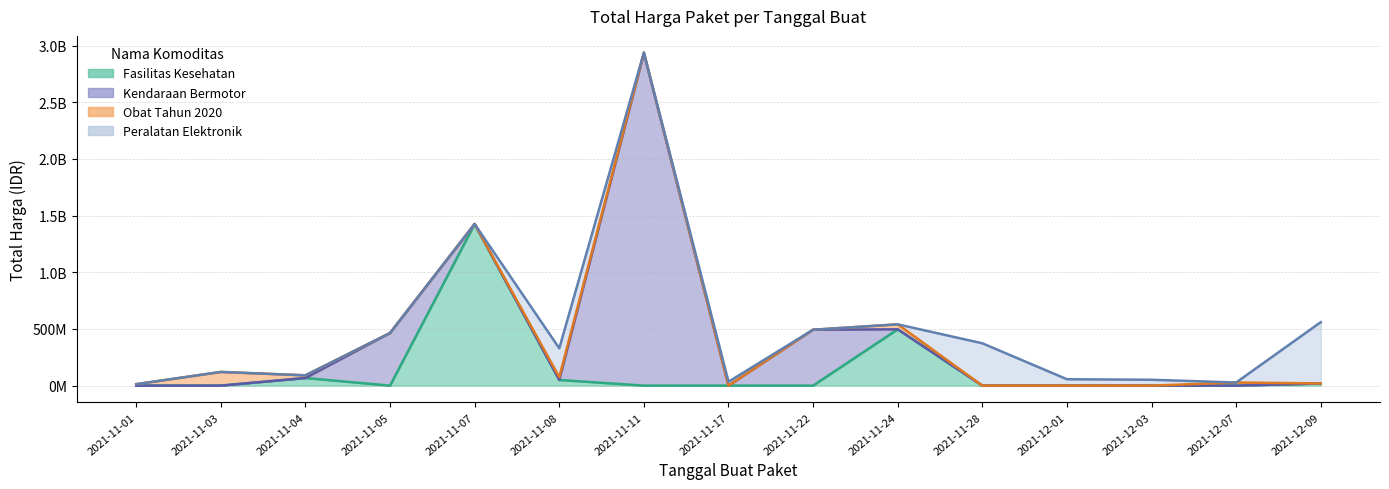

Is it true that Total Harga (Kendaraan Bermotor) equals 0 at 2021-11-08?

True